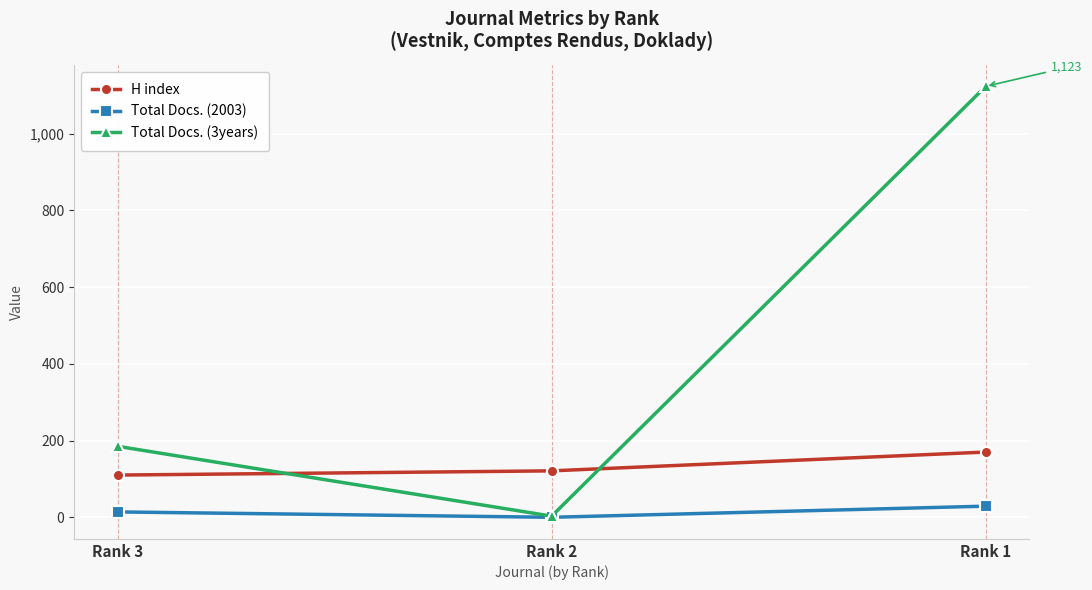

What value does the Total Docs. (2003) series have at Rank 1?

29